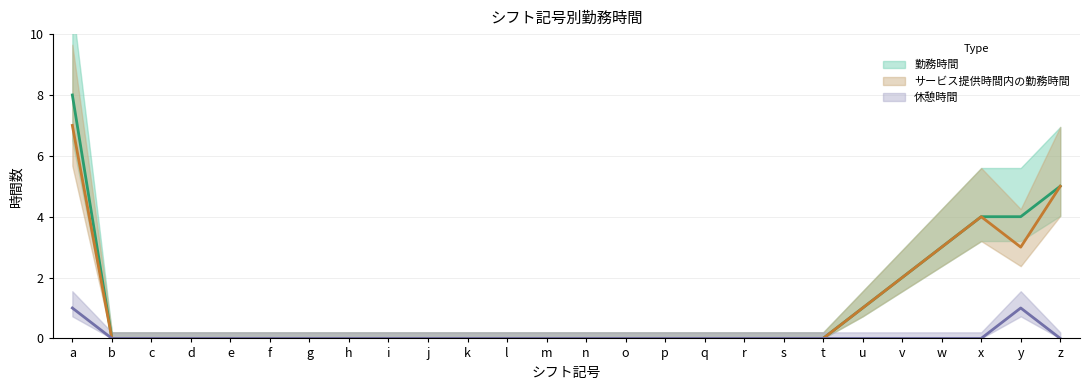

What is the sum of the 勤務時間 values at a and l?

8